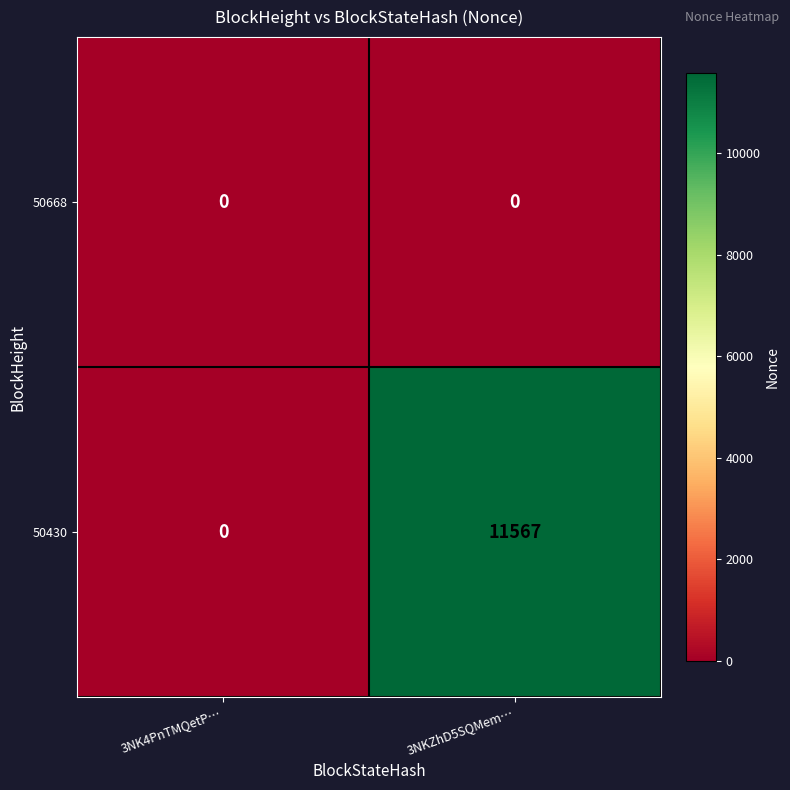

Is it true that 50430 equals 0 at 3NK4PnTMQetP…?

True